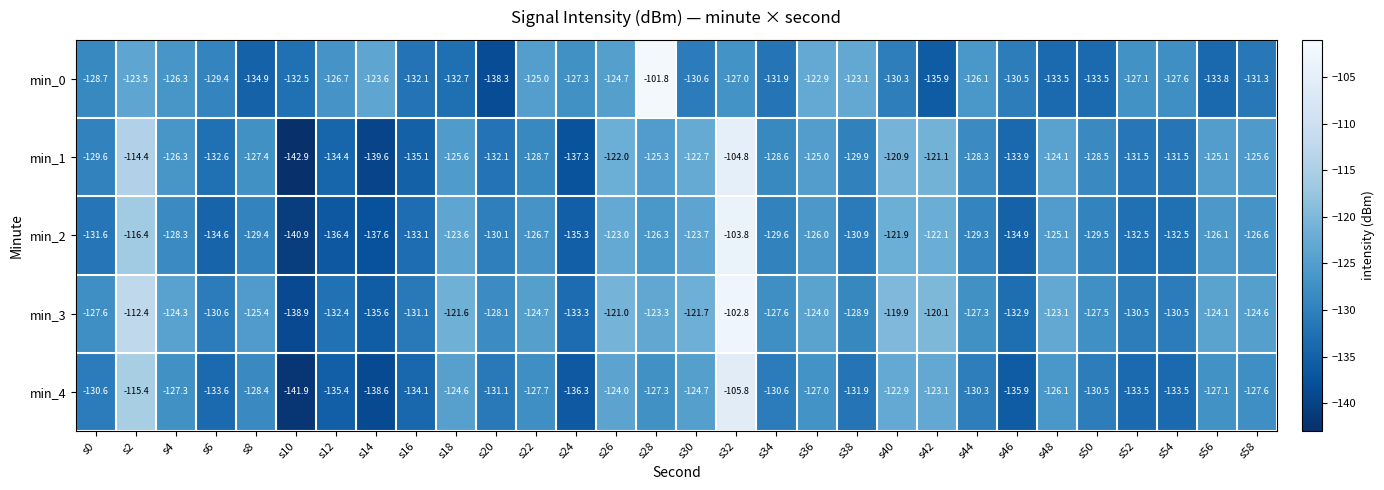

How many series are shown in this chart?

5